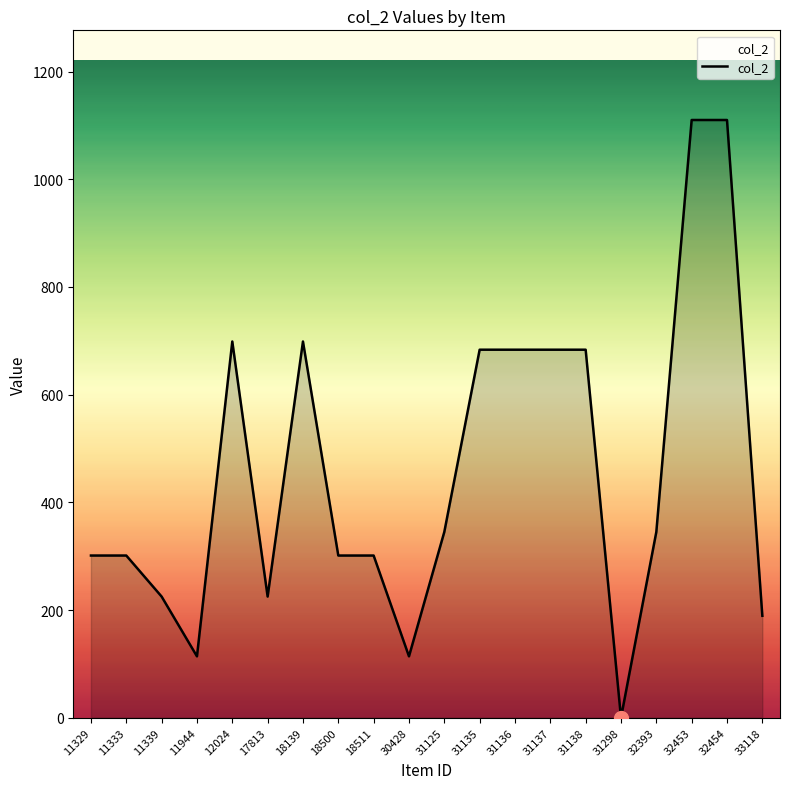

Is it true that the value at 31138 is 683.4?

True